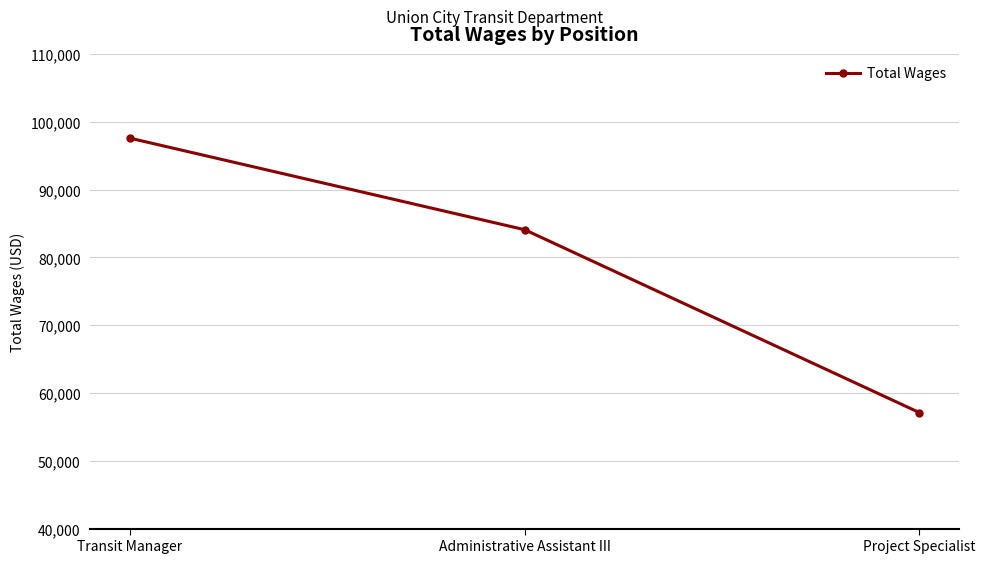

Rank the categories by value from lowest to highest.

Project Specialist, Administrative Assistant III, Transit Manager